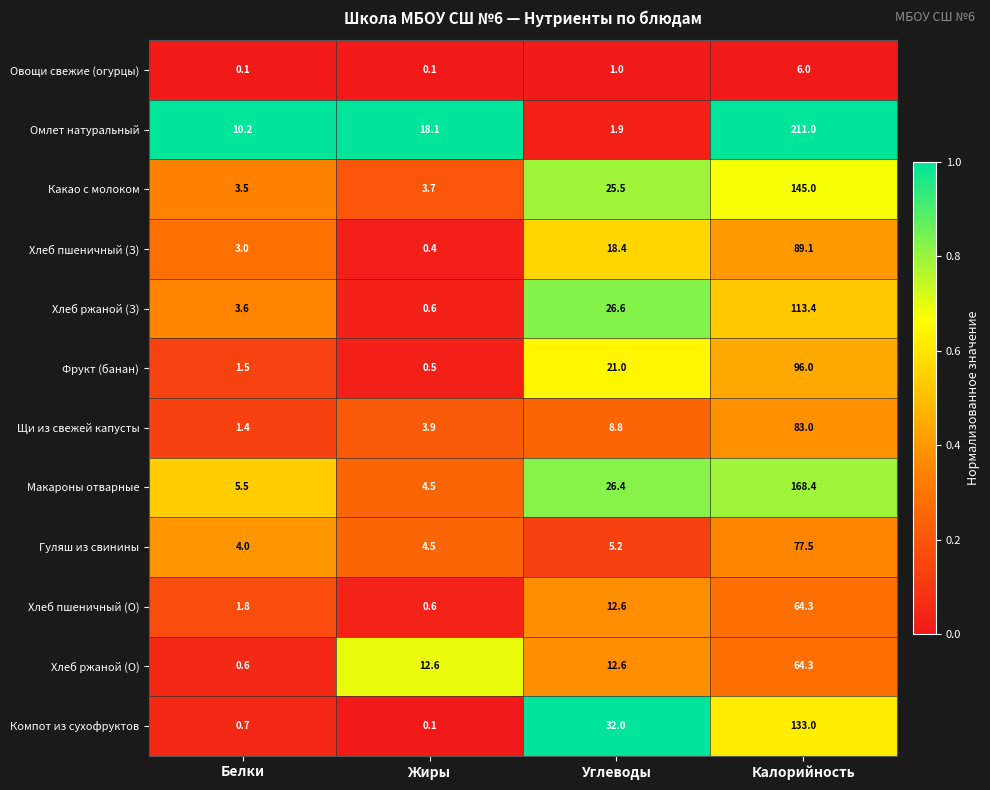

Which series has the largest total across all categories?

Омлет натуральный